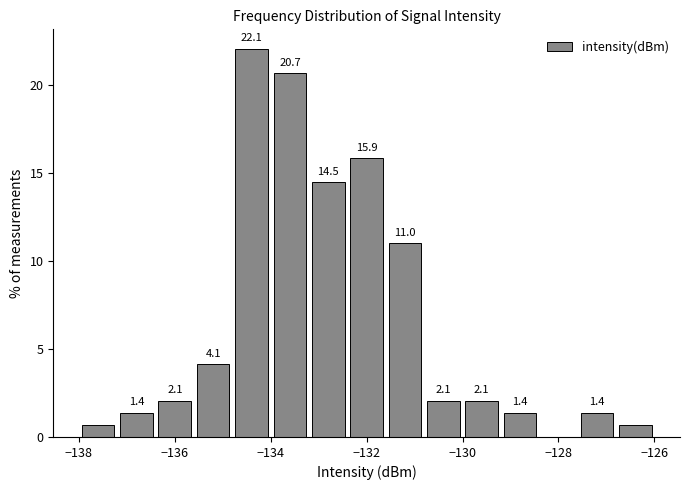

Which range on the x-axis has the tallest bar?

-134.8 to -134.0